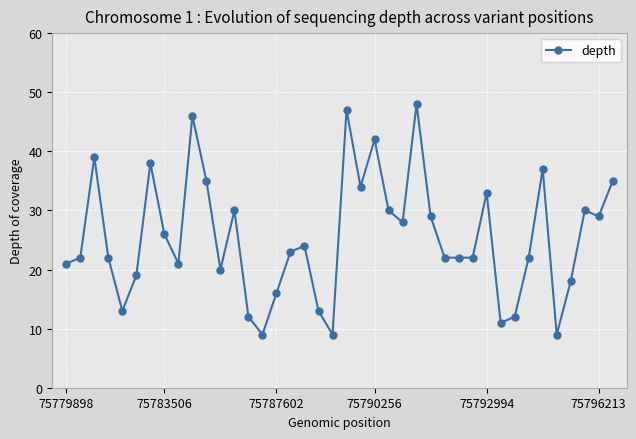

Reading left to right, what are all the values shown in this chart?

21	22	39	22	13	19	38	26	21	46	35	20	30	12	9	16	23	24	13	9	47	34	42	30	28	48	29	22	22	22	33	11	12	22	37	9	18	30	29	35